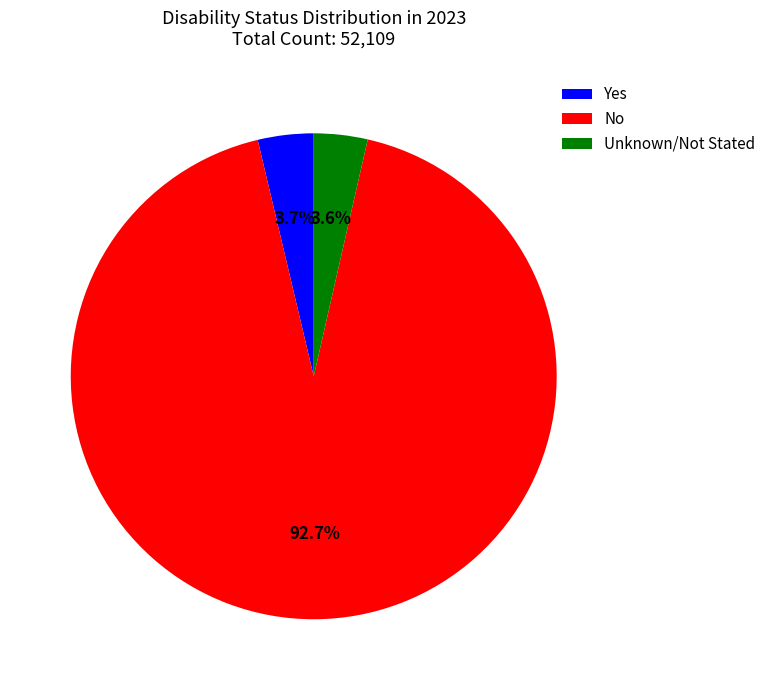

How many segments does this pie chart have?

3